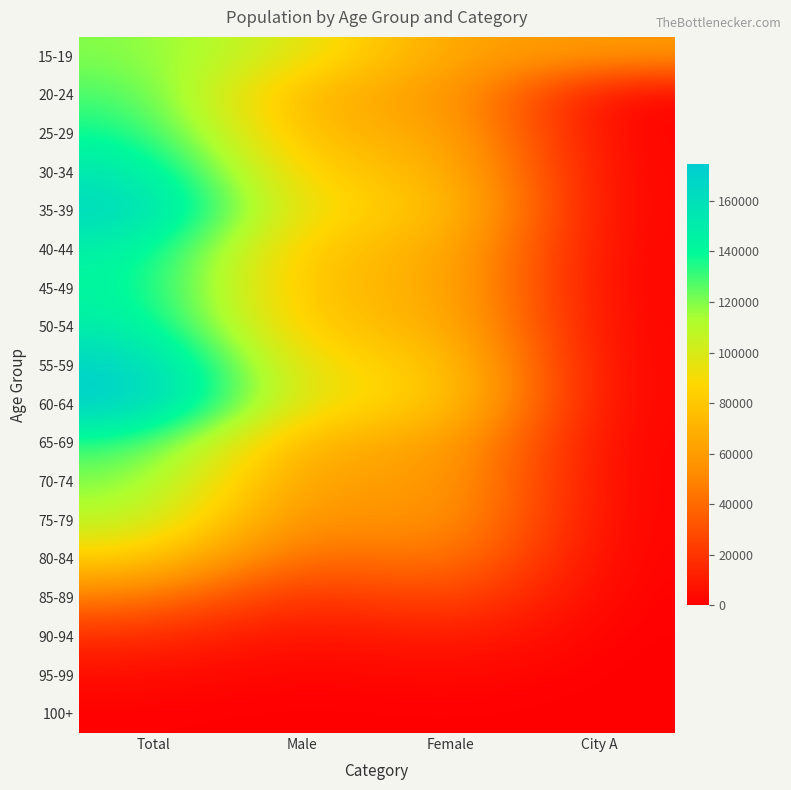

Which label corresponds to the smallest value in the chart?

City A